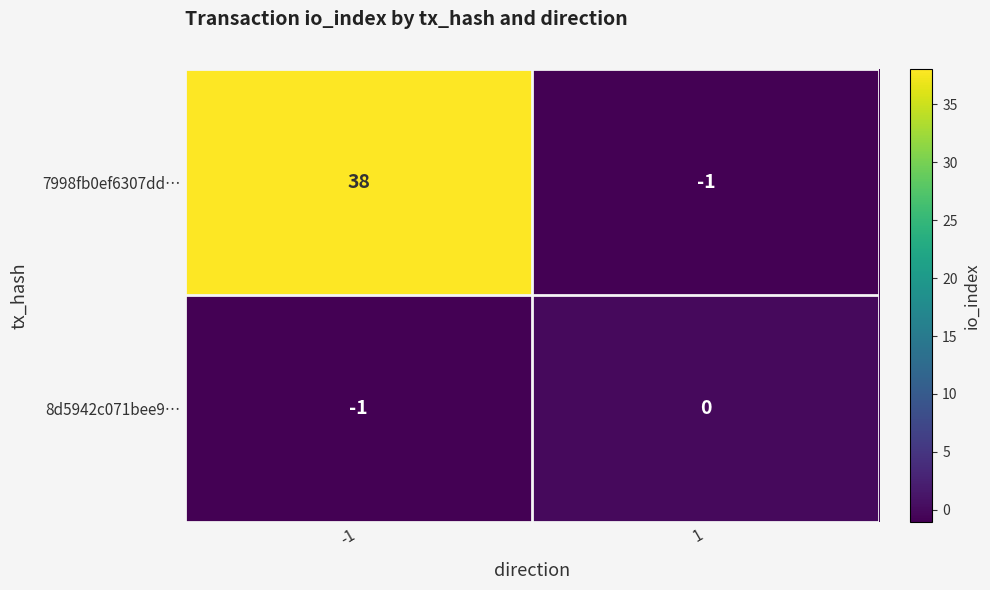

What is the sum of the 7998fb0ef6307dd… values at 1 and -1?

37